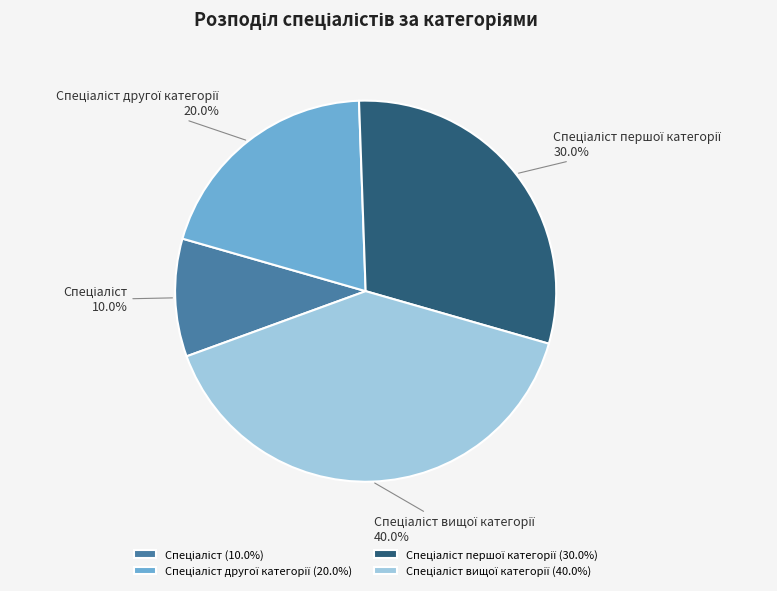

Is there a majority slice in this chart?

No